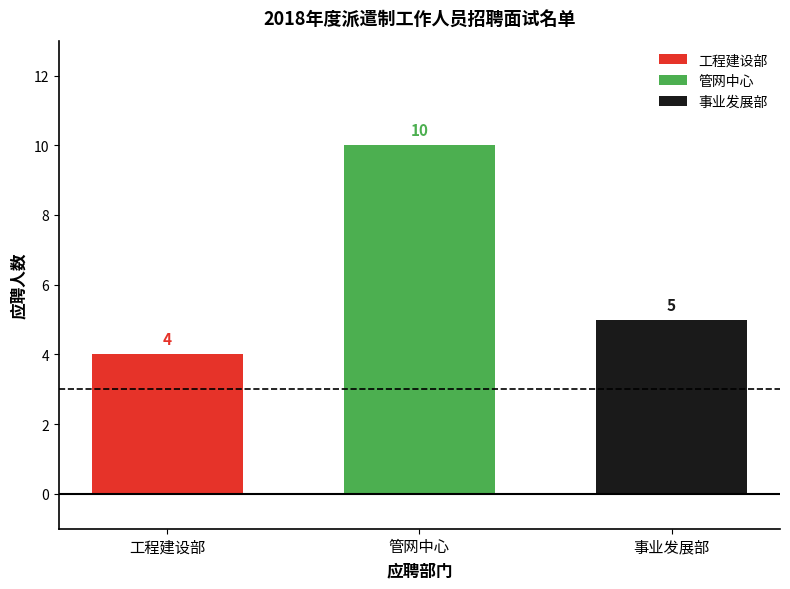

What is the smallest value displayed?

4